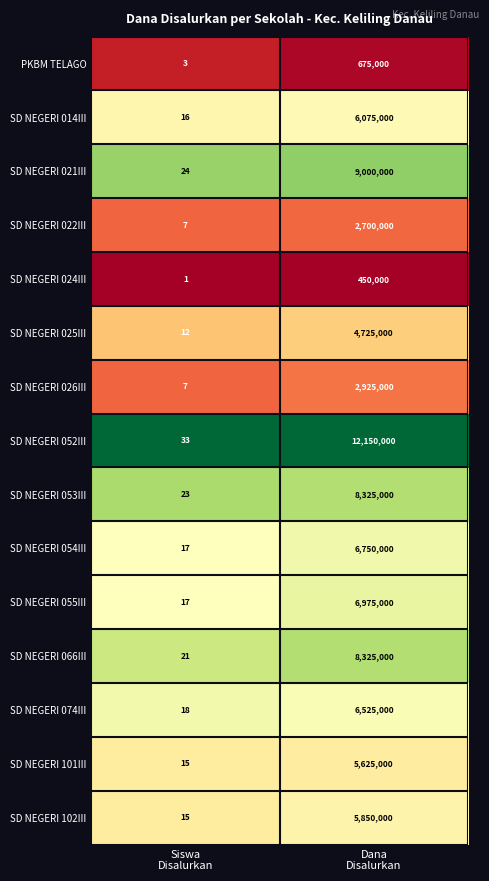

Which series has the largest total across all categories?

SD NEGERI 052III